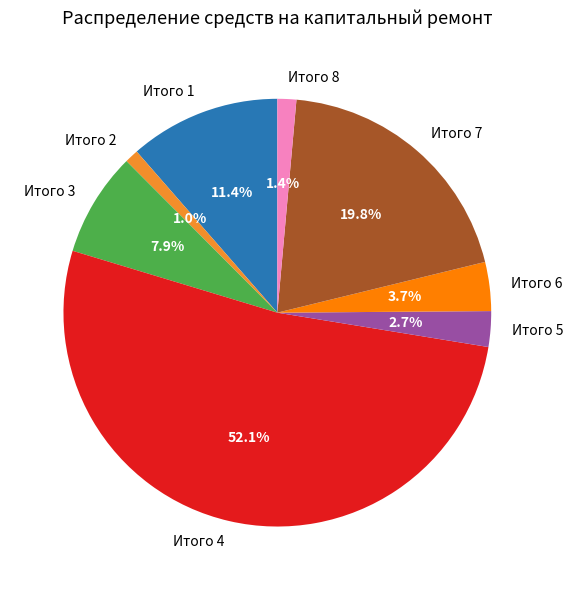

Which slice is the largest?

Итого 4